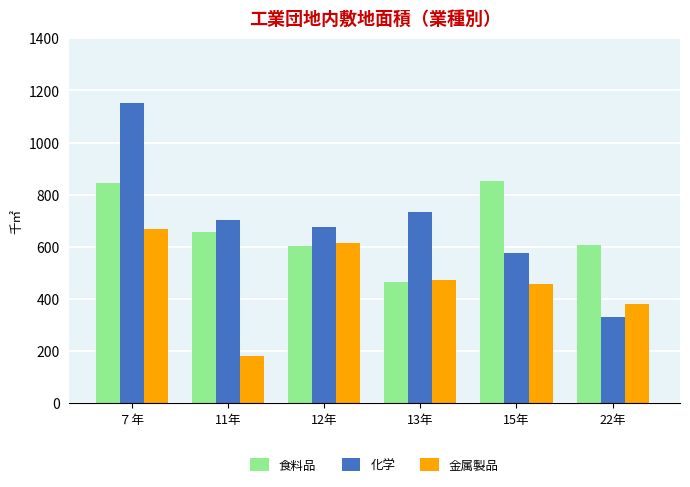

True or false: 化学 has a value of 676.0 at 12年.

True